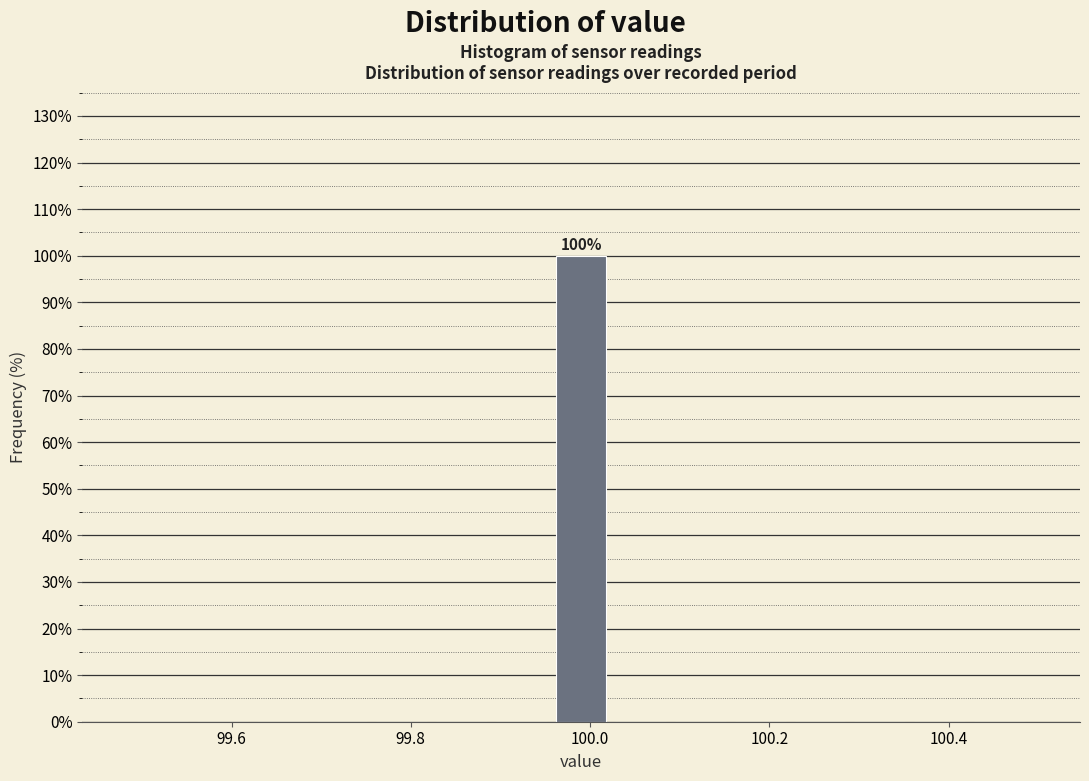

Read against the x-axis, roughly where is the centre of the tallest bar?

100.00